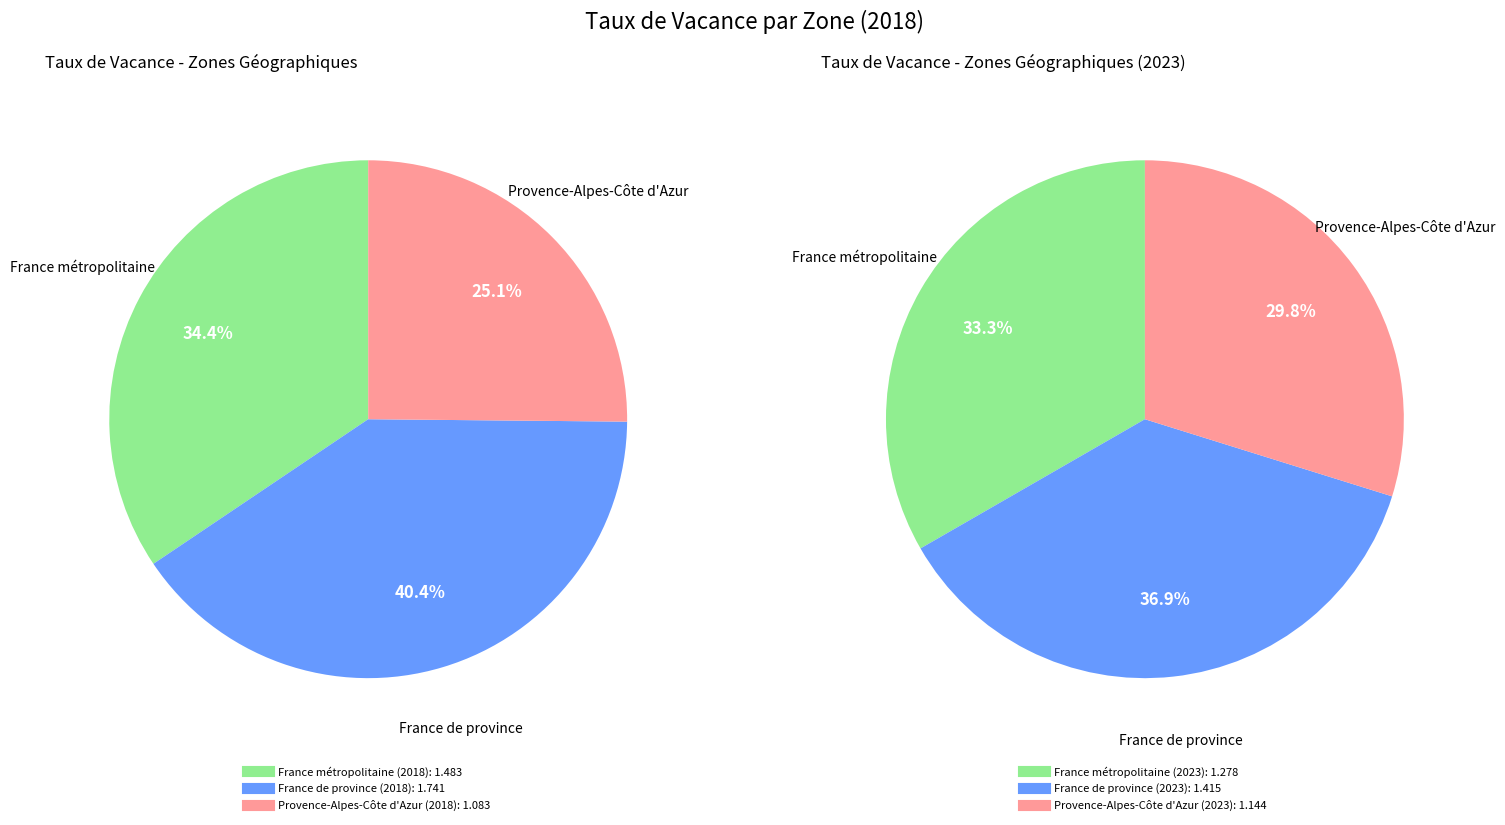

Is there a majority slice in this chart?

No